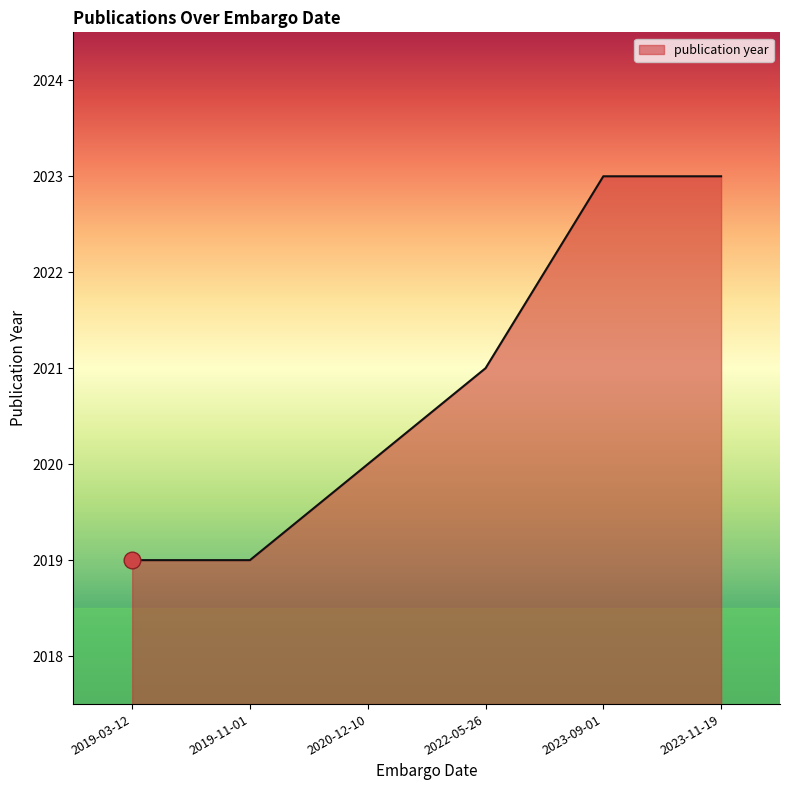

What is the ratio of the value at 2023-11-19 to the value at 2022-05-26?

1.0